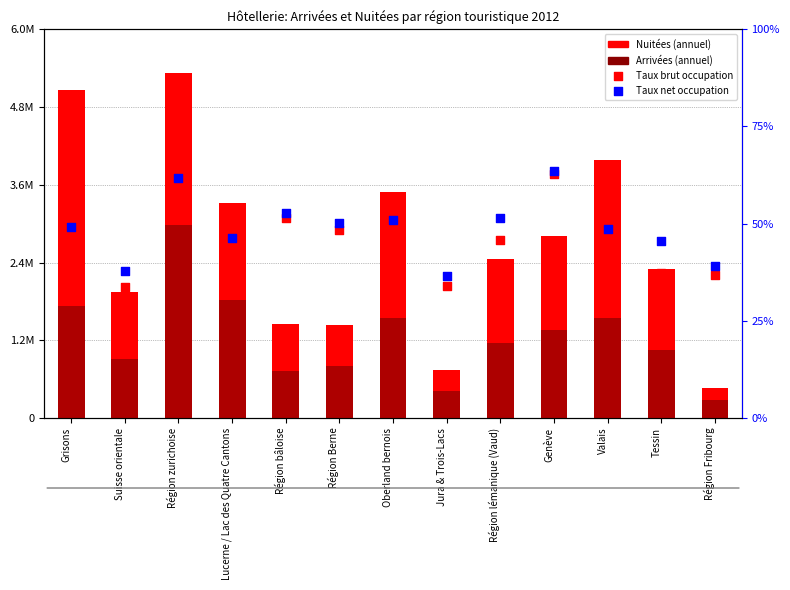

Which series has the largest Y range (max minus min)?

Nuitées (annuel)